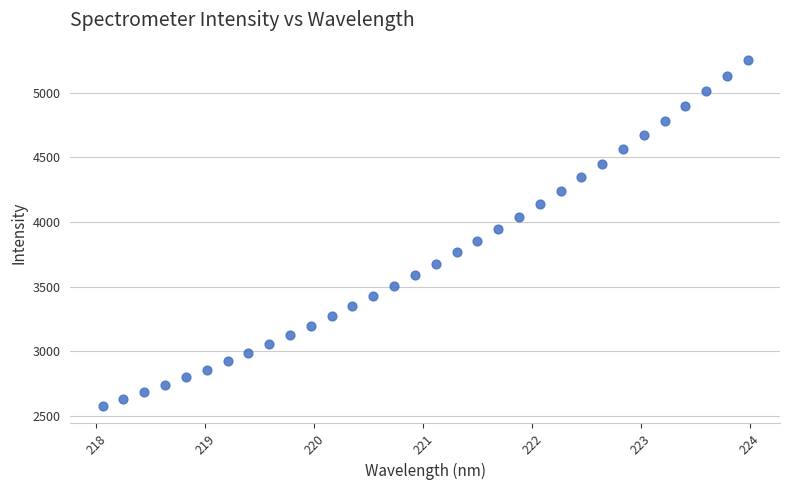

What is the range of X values (max minus min)?

5.9